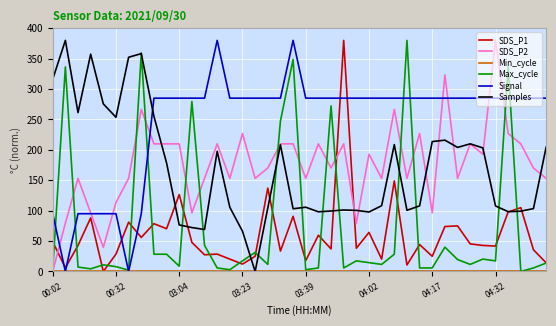

What is the highest value of the SDS_P1 series?

380.0